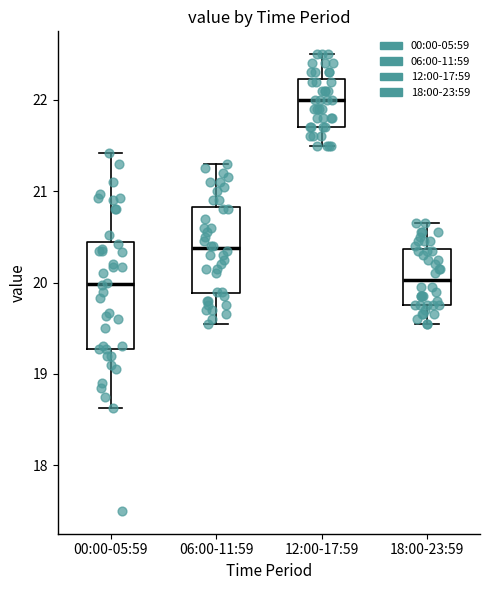

Reading left to right, read every box against the y-axis: the position of its median line, the range the box covers, and the ends of its whiskers. The values are not printed on the chart, so give them approximately, as read against the axis.

00:00-05:59: median 20.0, box 19.3 to 20.4, whiskers 18.6 to 21.4
06:00-11:59: median 20.4, box 19.9 to 20.8, whiskers 19.6 to 21.3
12:00-17:59: median 22.0, box 21.7 to 22.2, whiskers 21.5 to 22.5
18:00-23:59: median 20.0, box 19.8 to 20.4, whiskers 19.6 to 20.7